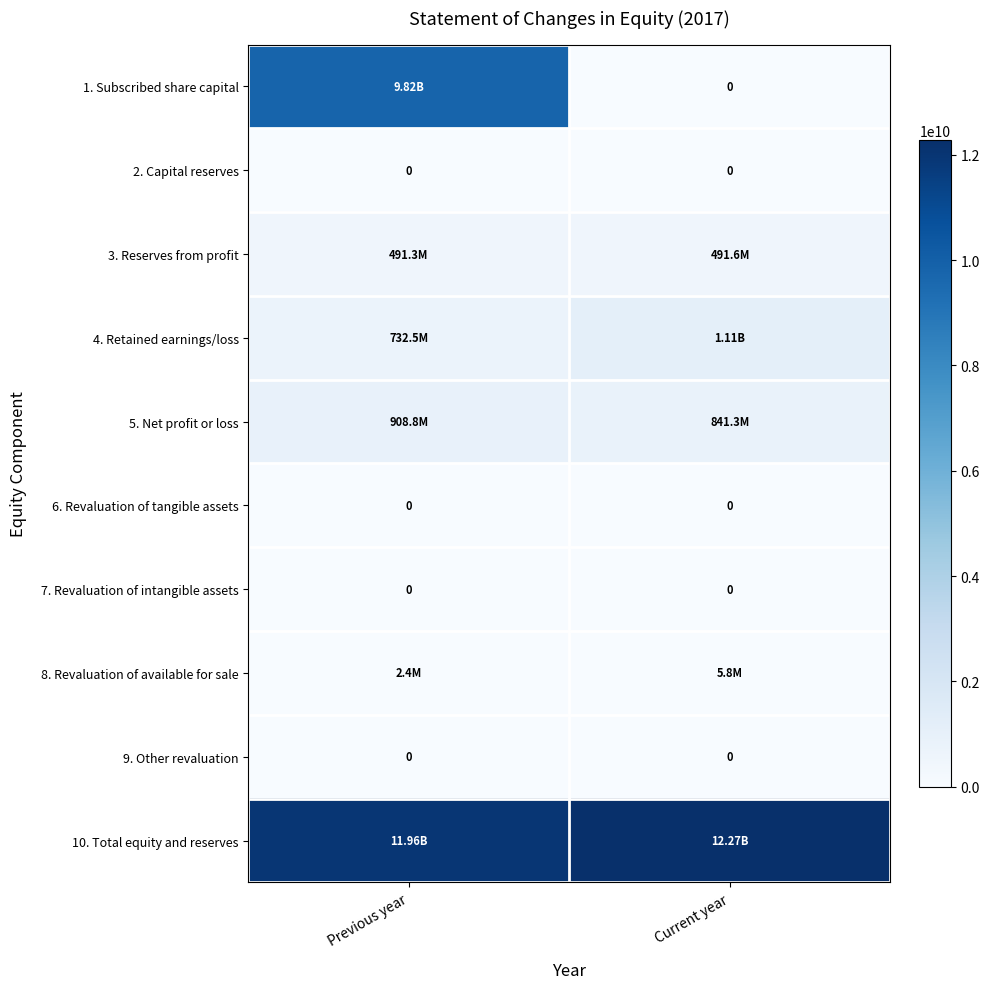

How many 10. Total equity and reserves values are between 11957885230 and 12274045213?

2